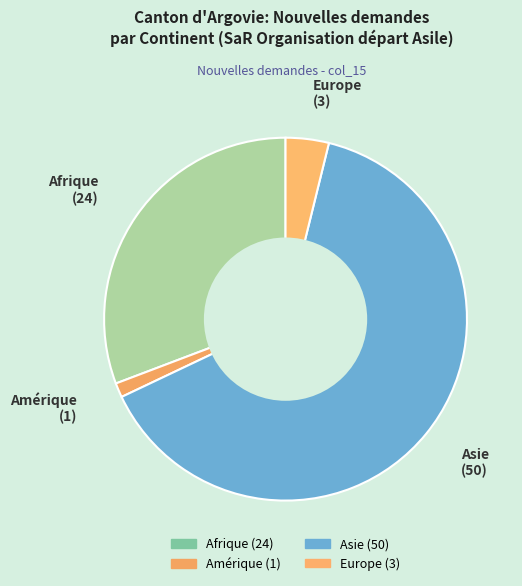

Which slice represents more than half of the pie?

Asie